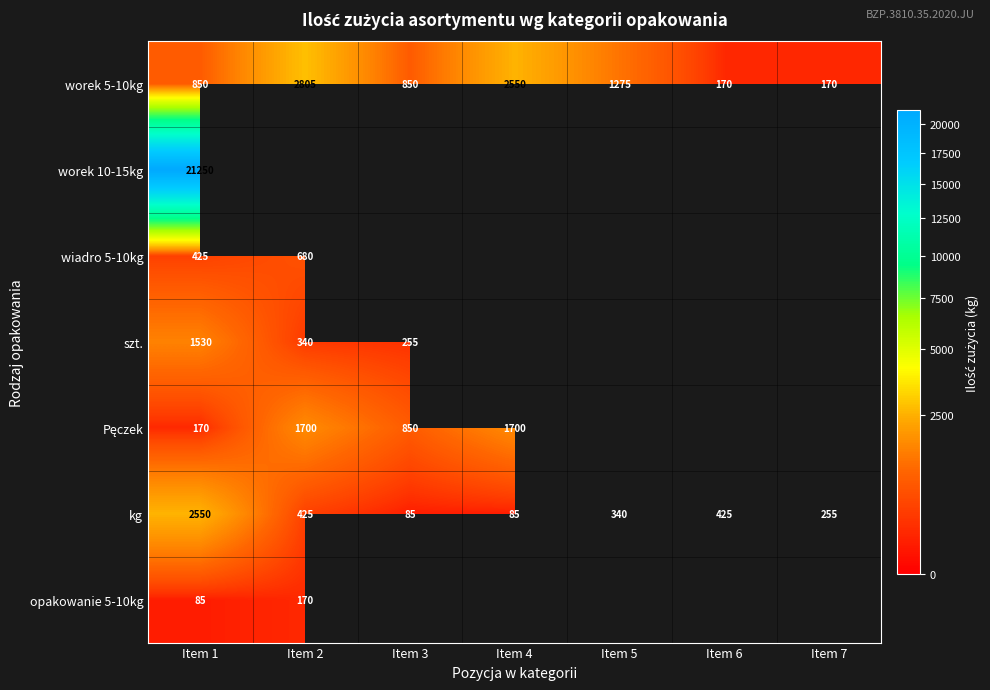

Which category has the highest value in the worek 5-10kg series?

Item 2